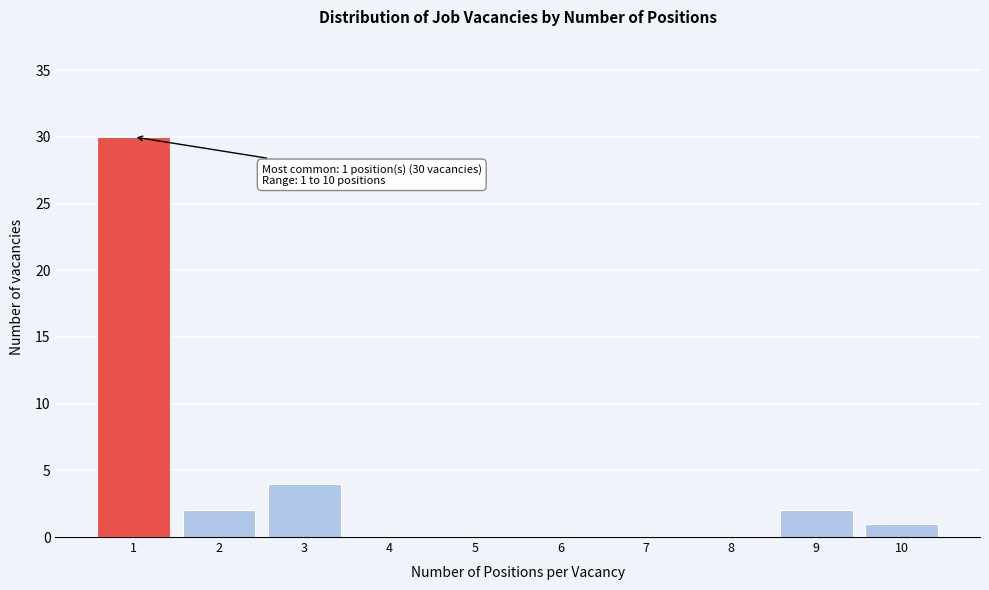

Reading left to right, what are all the values shown in this chart?

1=30	2=2	3=4	4=0	5=0	6=0	7=0	8=0	9=2	10=1